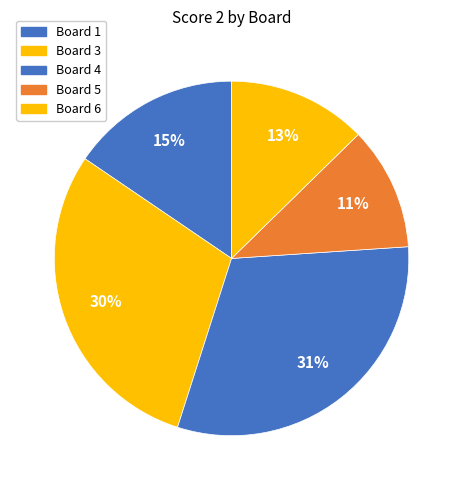

To the nearest percent, what is the average slice percentage?

20%